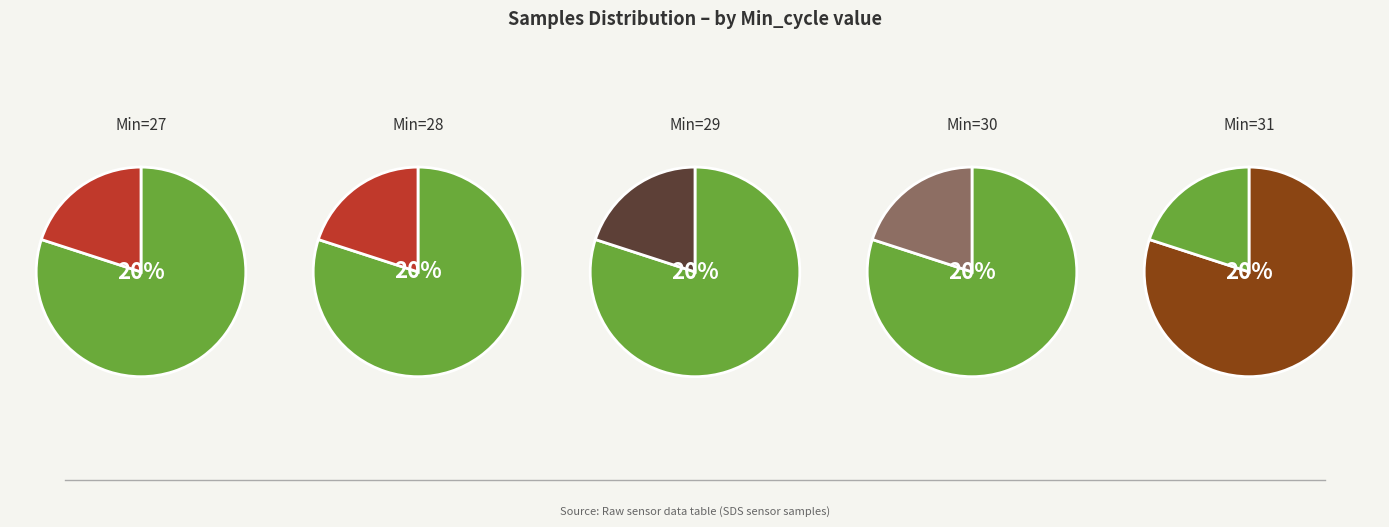

Which category has the smallest portion of the pie?

Min_cycle=31